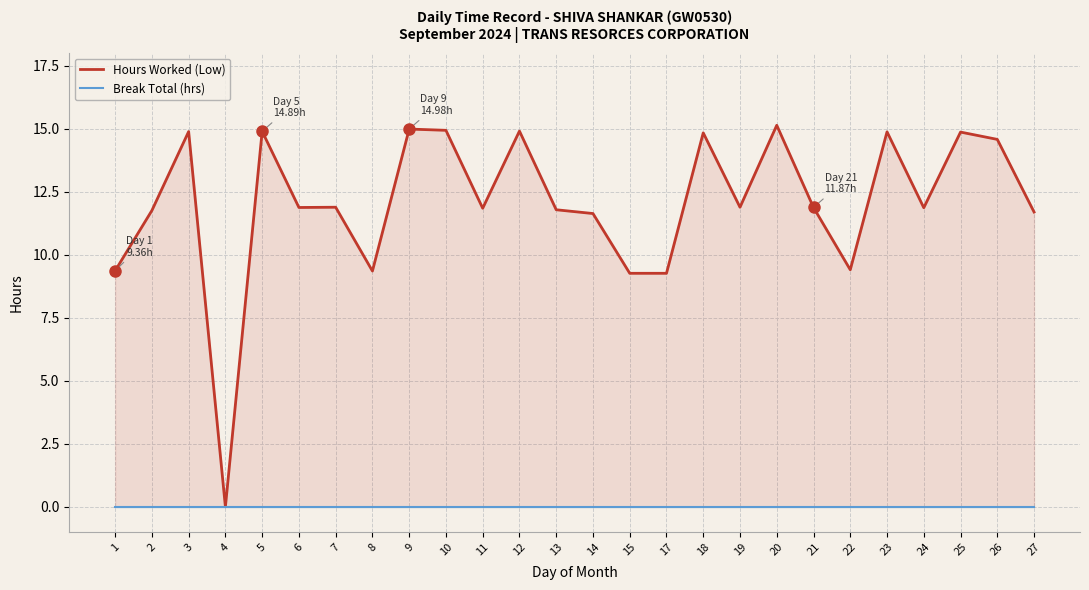

Between 15 and 23, which series saw the biggest shift?

Hours Worked (Low)